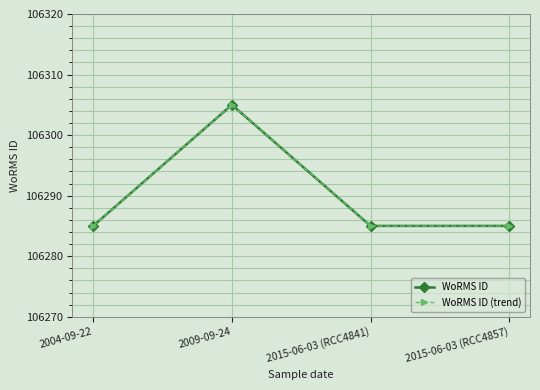

Is this an area chart (filled region under the line)?

No